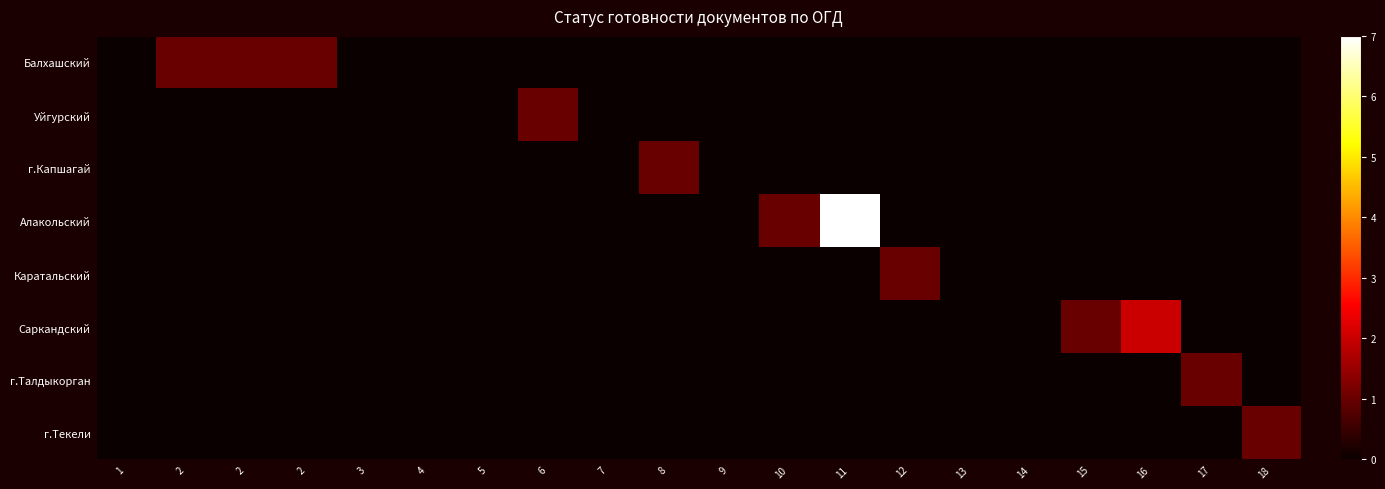

Reading left to right, list all the values displayed in this chart.

Балхашский: 1=0	2=1	2=1	2=1	3=0	4=0	5=0	6=0	7=0	8=0	9=0	10=0	11=0	12=0	13=0	14=0	15=0	16=0	17=0	18=0
Уйгурский: 1=0	2=0	2=0	2=0	3=0	4=0	5=0	6=1	7=0	8=0	9=0	10=0	11=0	12=0	13=0	14=0	15=0	16=0	17=0	18=0
г.Капшагай: 1=0	2=0	2=0	2=0	3=0	4=0	5=0	6=0	7=0	8=1	9=0	10=0	11=0	12=0	13=0	14=0	15=0	16=0	17=0	18=0
Алакольский: 1=0	2=0	2=0	2=0	3=0	4=0	5=0	6=0	7=0	8=0	9=0	10=1	11=7	12=0	13=0	14=0	15=0	16=0	17=0	18=0
Каратальский: 1=0	2=0	2=0	2=0	3=0	4=0	5=0	6=0	7=0	8=0	9=0	10=0	11=0	12=1	13=0	14=0	15=0	16=0	17=0	18=0
Саркандский: 1=0	2=0	2=0	2=0	3=0	4=0	5=0	6=0	7=0	8=0	9=0	10=0	11=0	12=0	13=0	14=0	15=1	16=2	17=0	18=0
г.Талдыкорган: 1=0	2=0	2=0	2=0	3=0	4=0	5=0	6=0	7=0	8=0	9=0	10=0	11=0	12=0	13=0	14=0	15=0	16=0	17=1	18=0
г.Текели: 1=0	2=0	2=0	2=0	3=0	4=0	5=0	6=0	7=0	8=0	9=0	10=0	11=0	12=0	13=0	14=0	15=0	16=0	17=0	18=1